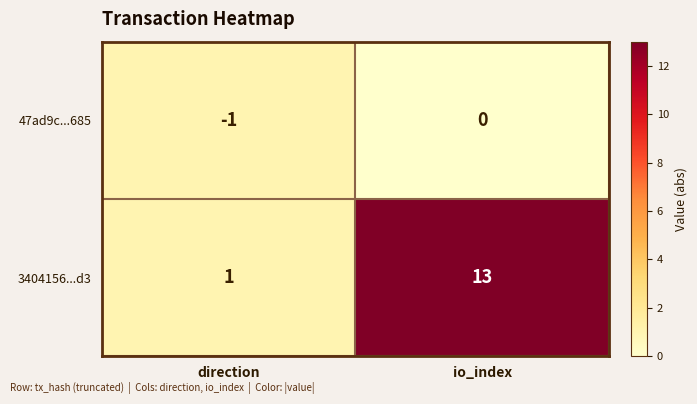

At which label is 47ad9c...685 closest to 0?

io_index